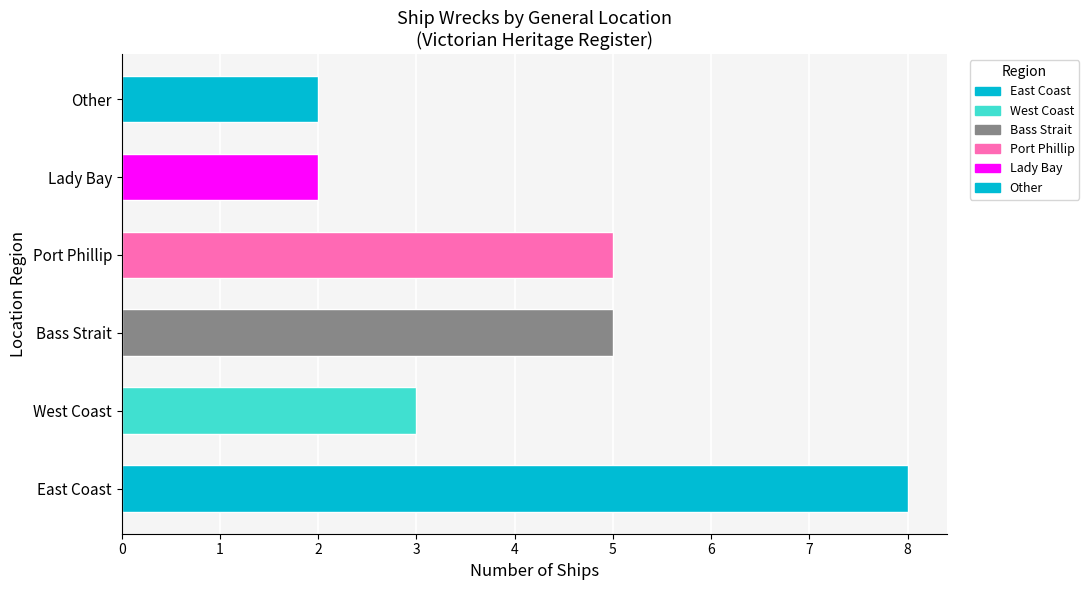

Is it true that the value at Bass Strait is 9?

False